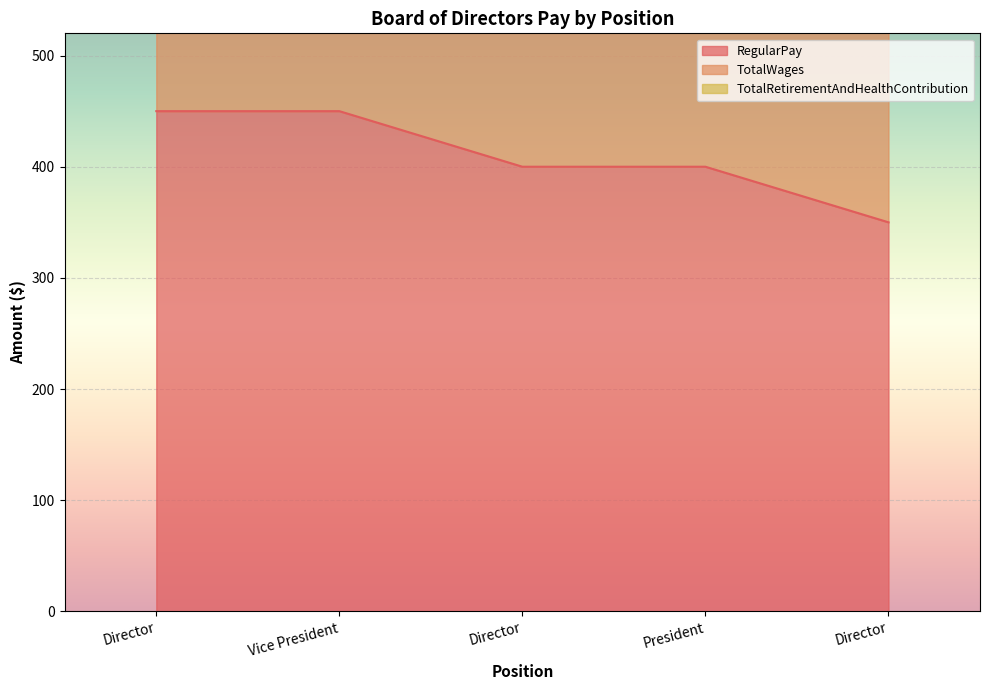

Between Director and Director, which series saw the biggest shift?

TotalWages